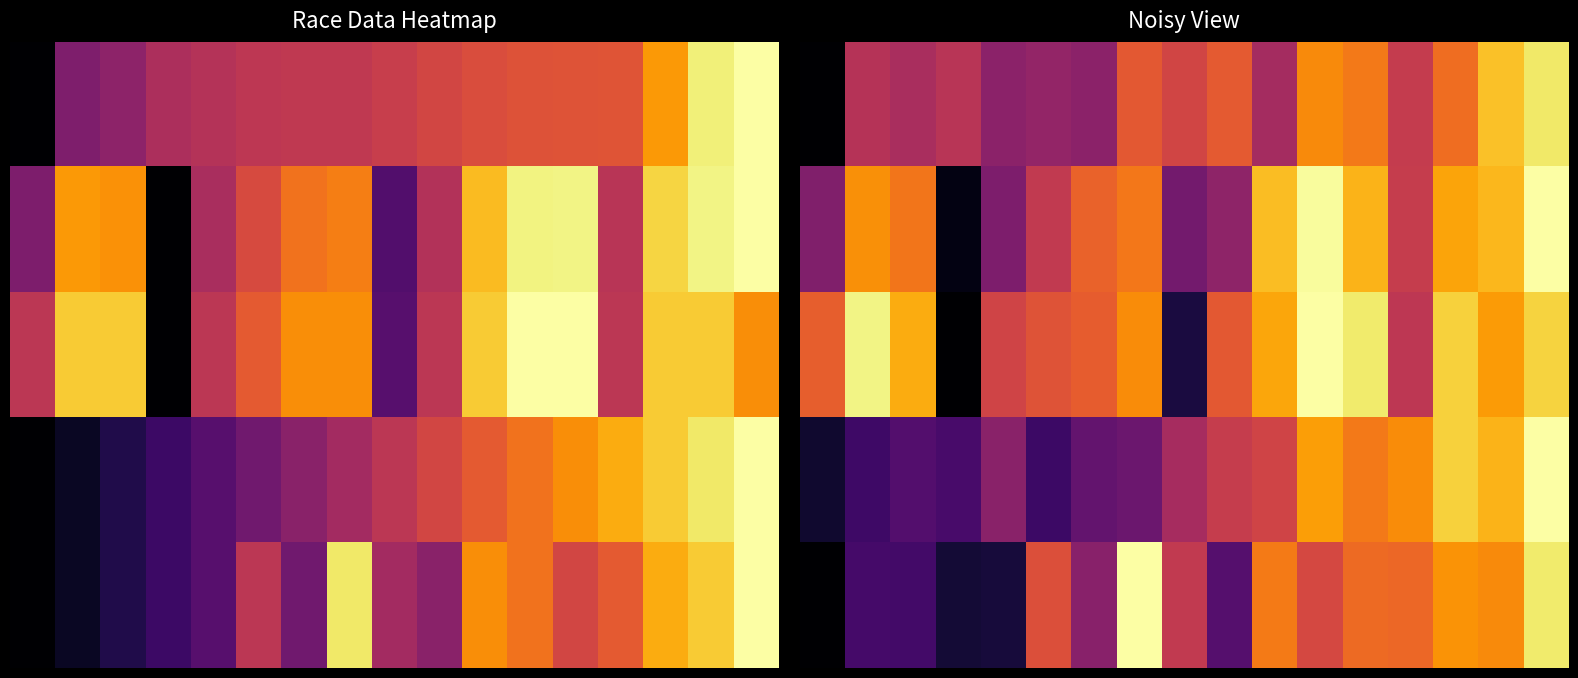

What is the total value across all series at 15?

4.1